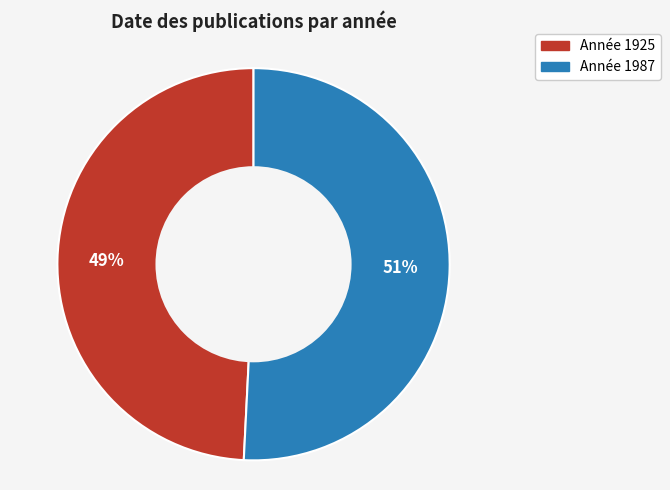

To the nearest percent, what is the average slice percentage?

50%